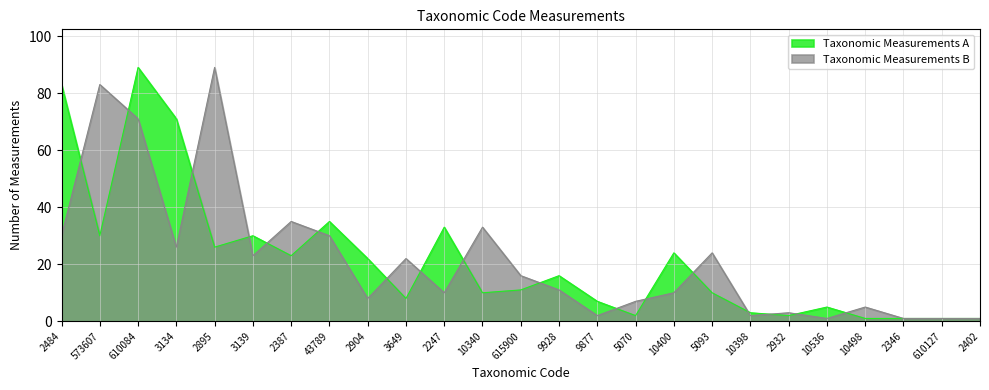

What position from the right is 10536?

5